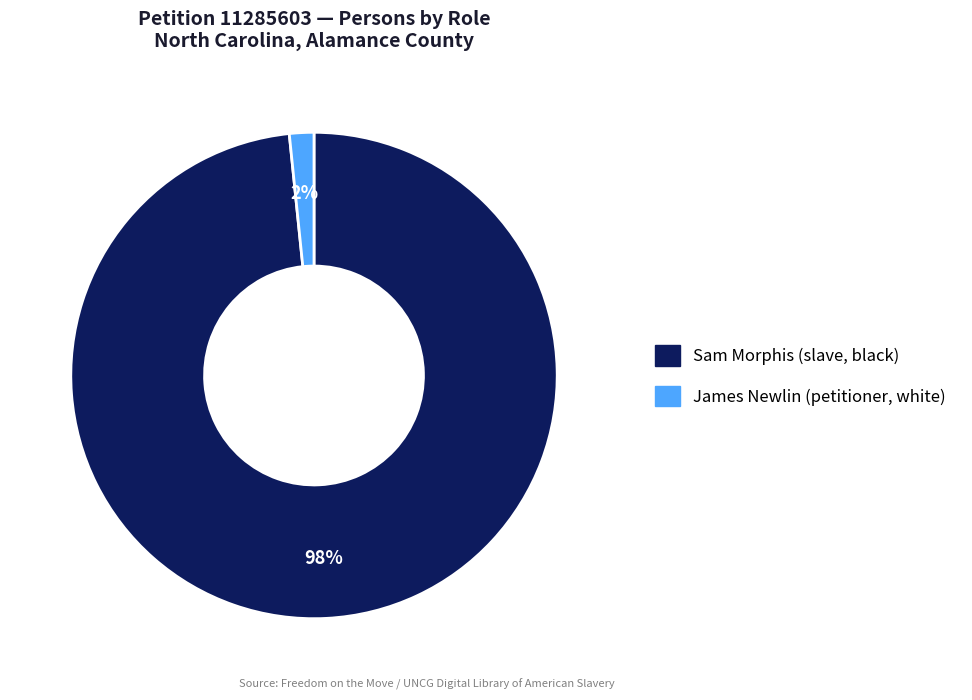

Rank the categories by value from highest to lowest.

Sam Morphis (slave, black), James Newlin (petitioner, white)